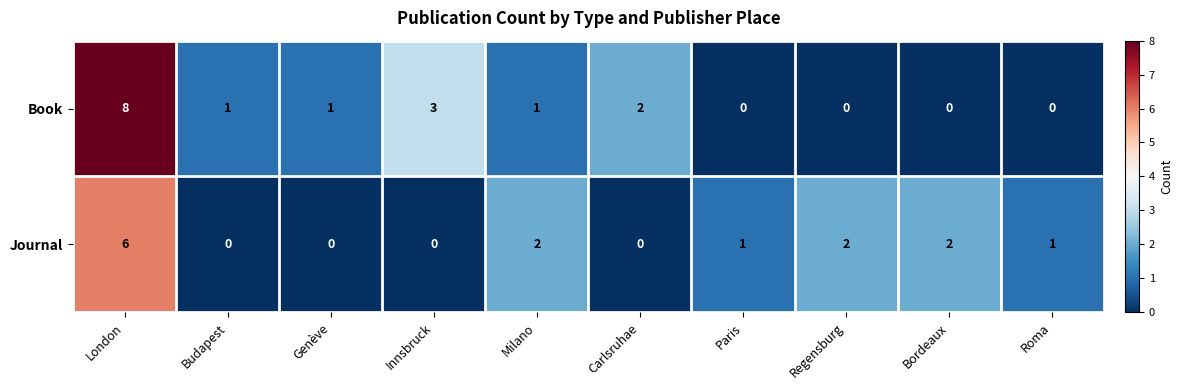

What is the difference between the highest and lowest values at Paris?

1